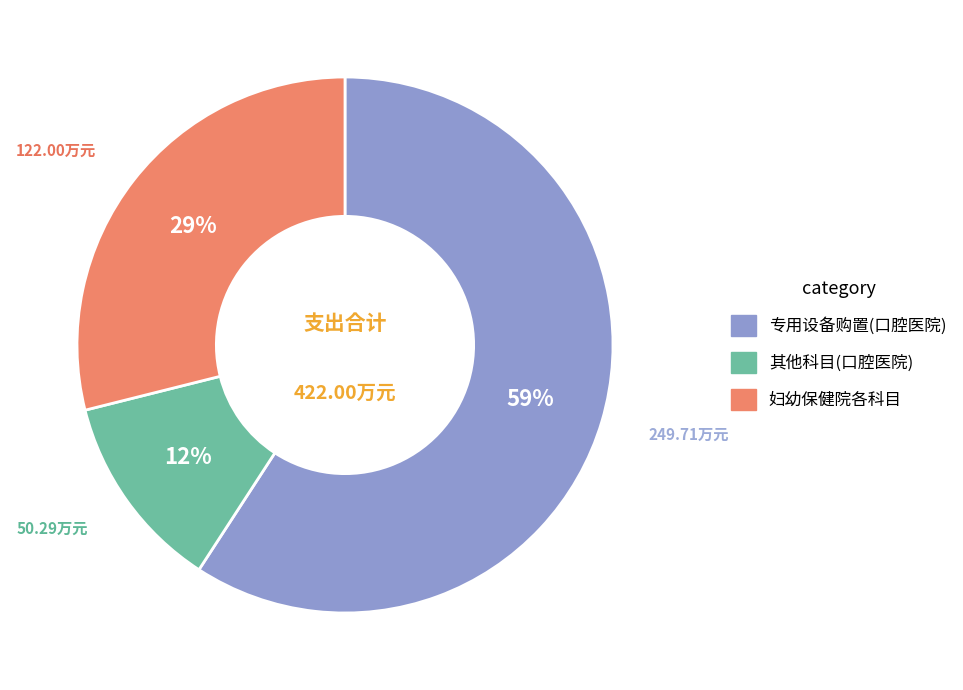

To the nearest percent, what is the difference between the largest and smallest slice percentages?

47%